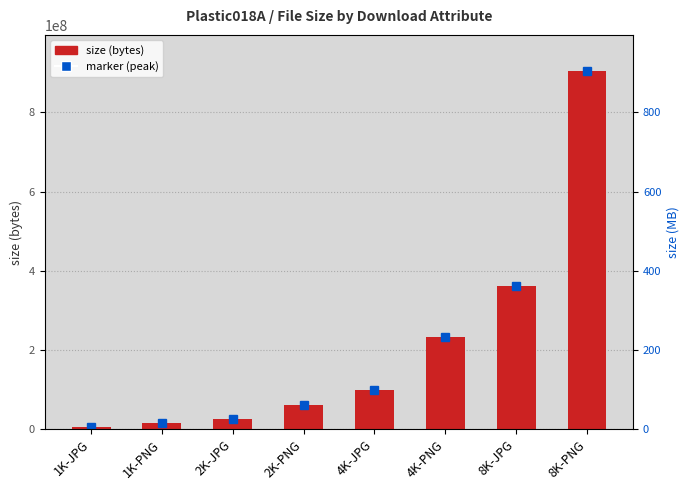

Reading right to left, transcribe all the data shown in this chart.

904995421	362185493	233210794	98972610	61404992	27013919	15652159	6356062